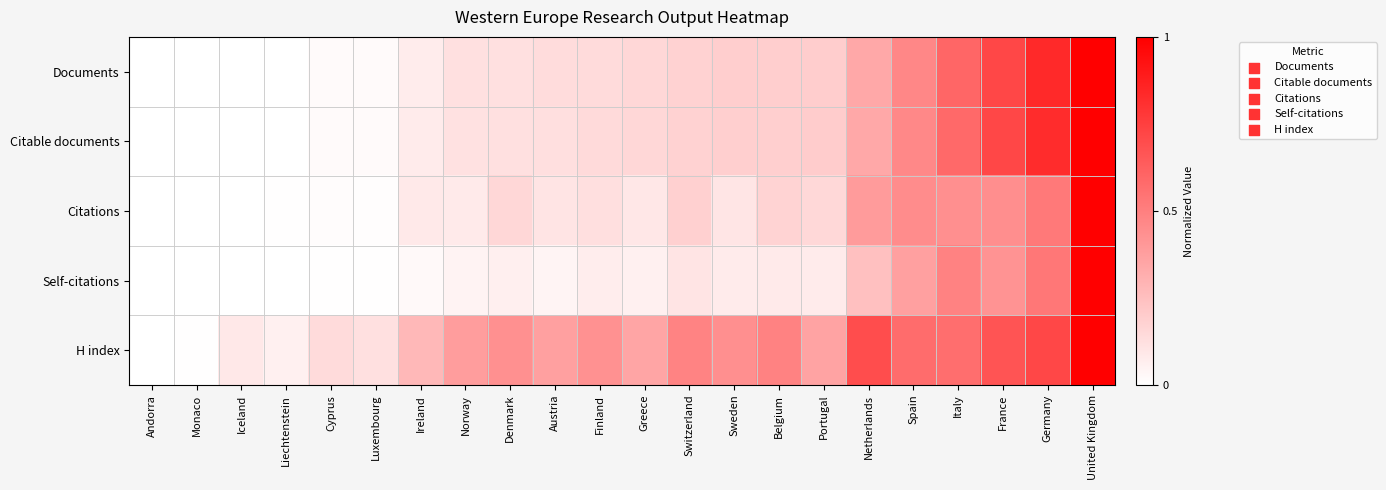

Which category has the lowest value across all series?

Andorra